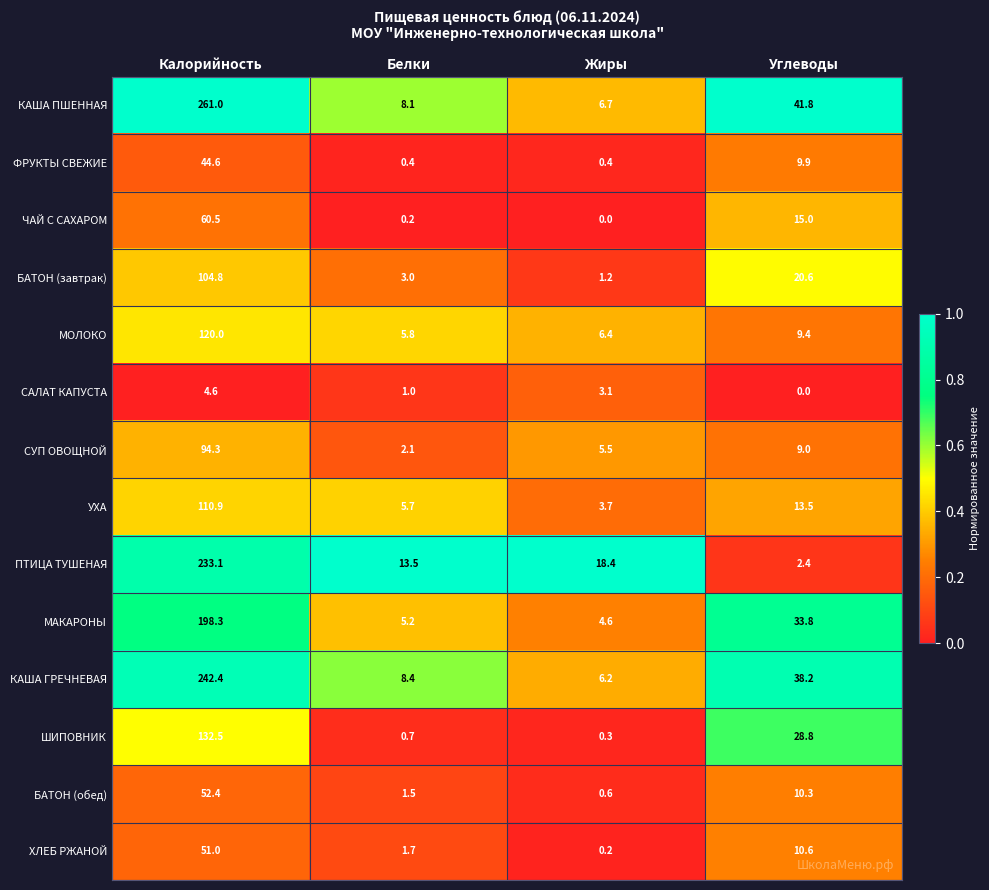

What is the sum of all САЛАТ КАПУСТА values?

8.7